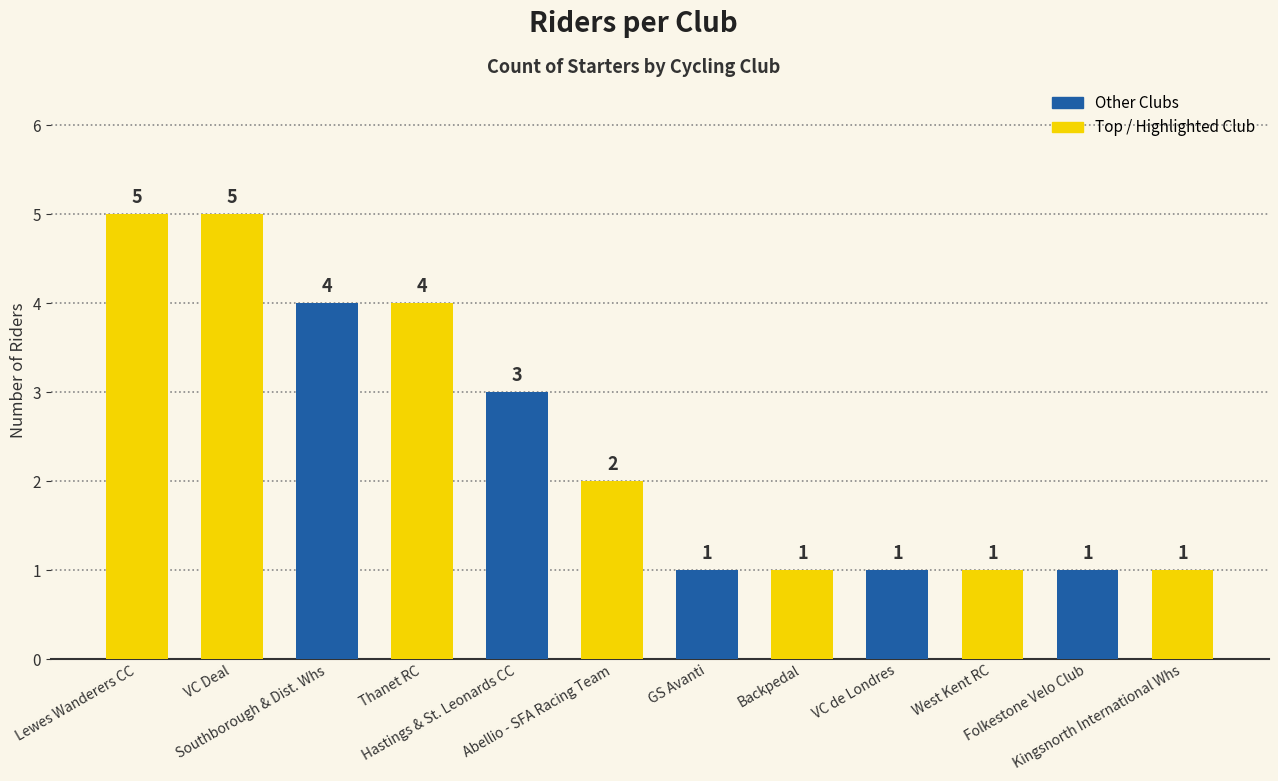

How many values are between 1 and 4?

10